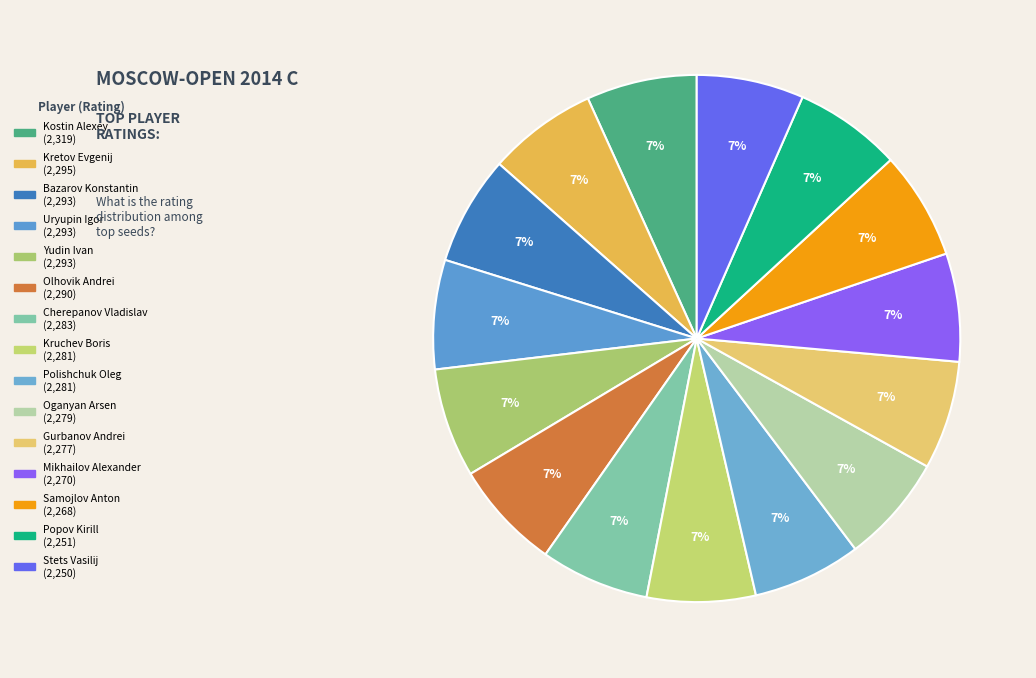

How many slices are in this pie chart?

15